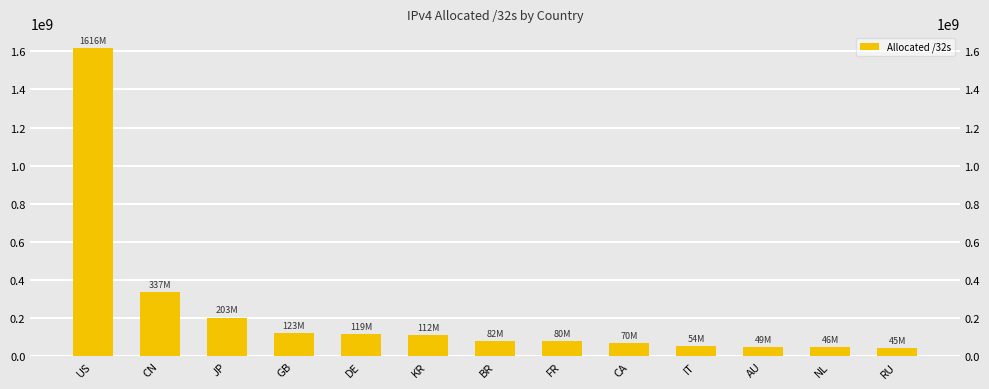

Rank the categories by value from lowest to highest.

RU, NL, AU, IT, CA, FR, BR, KR, DE, GB, JP, CN, US